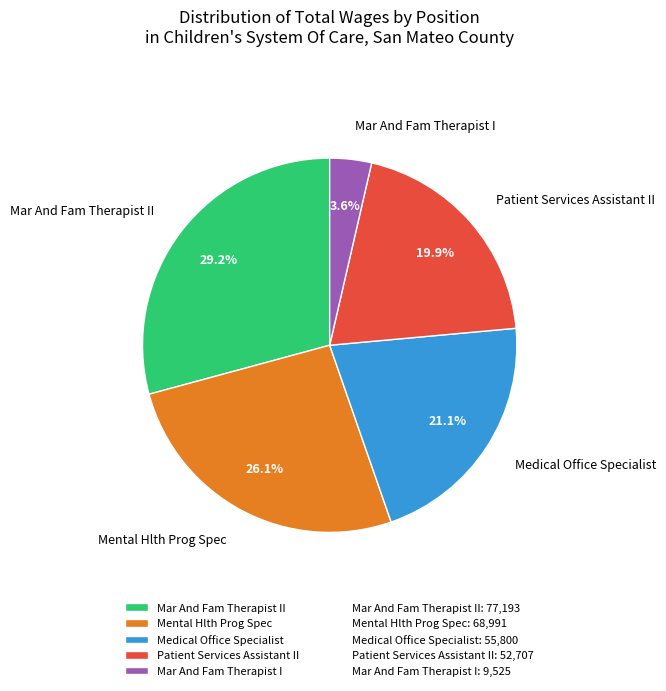

Which category has the smallest portion of the pie?

Mar And Fam Therapist I